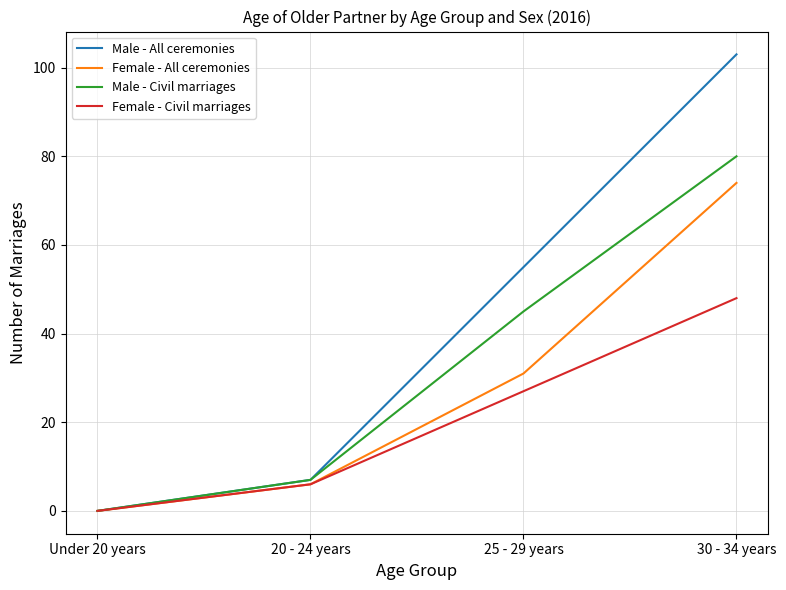

How many values in Male - Civil marriages are above zero?

3